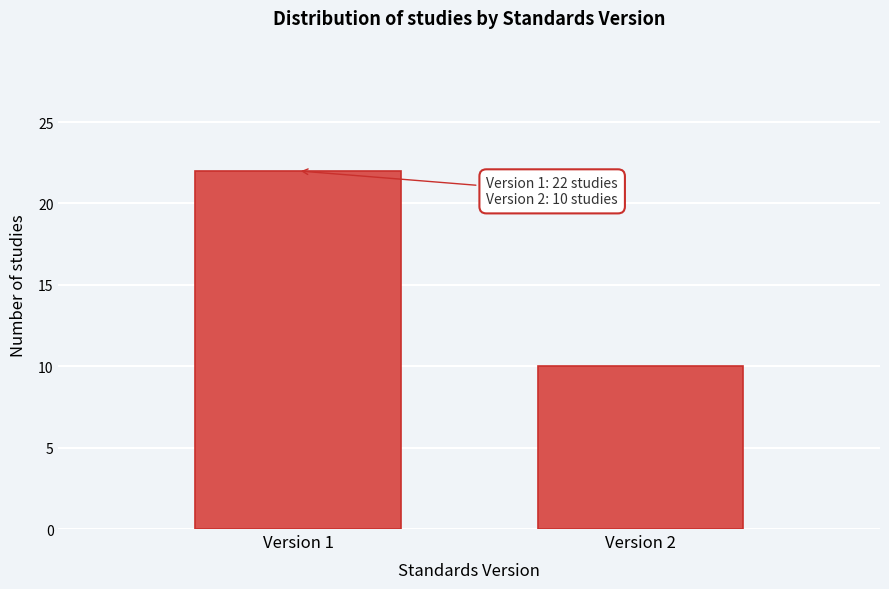

Reading right to left, what are all the values shown in this chart?

Version 2=10	Version 1=22